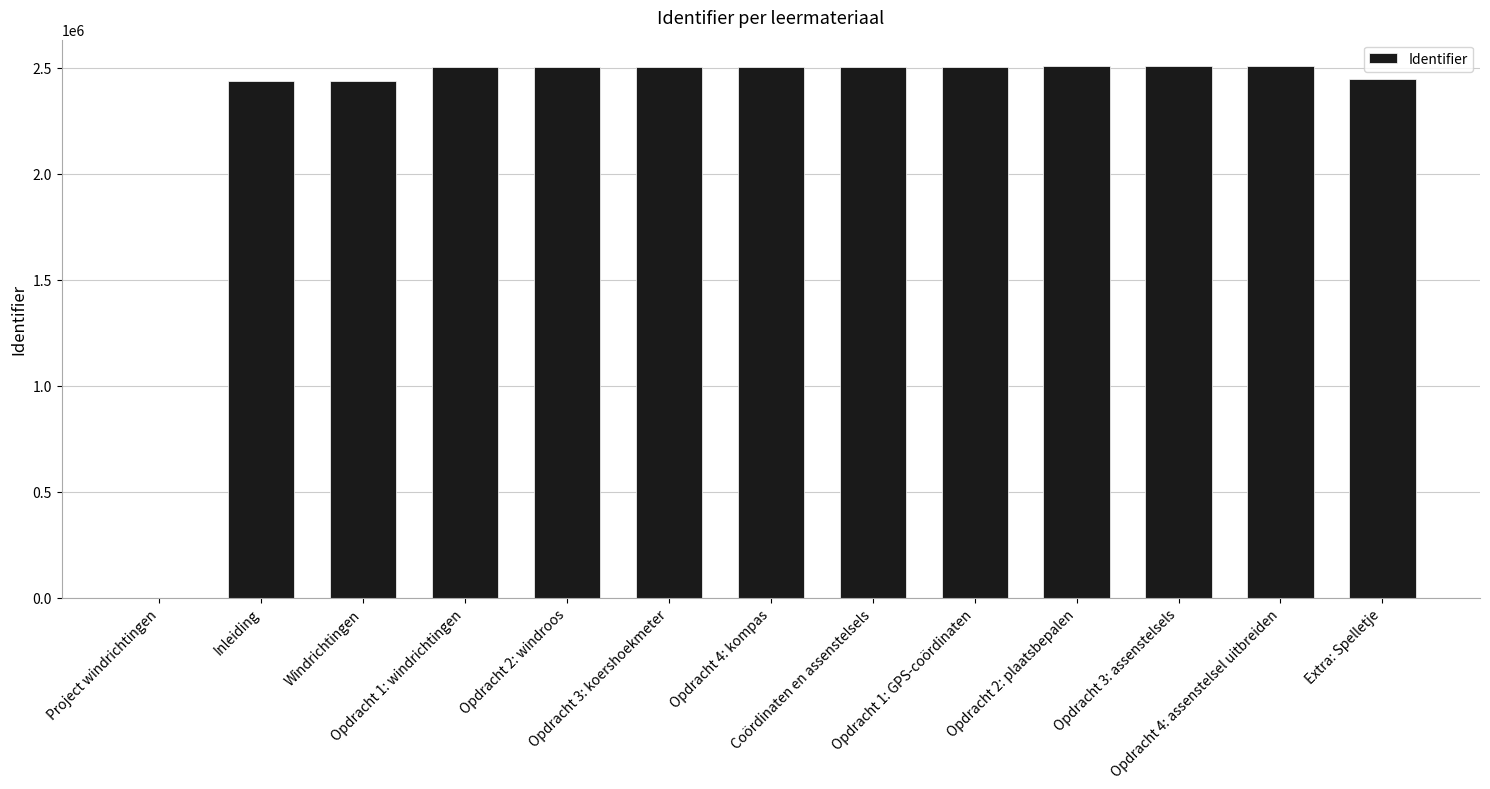

What is the label of the 7th bar from the left?

Opdracht 4: kompas